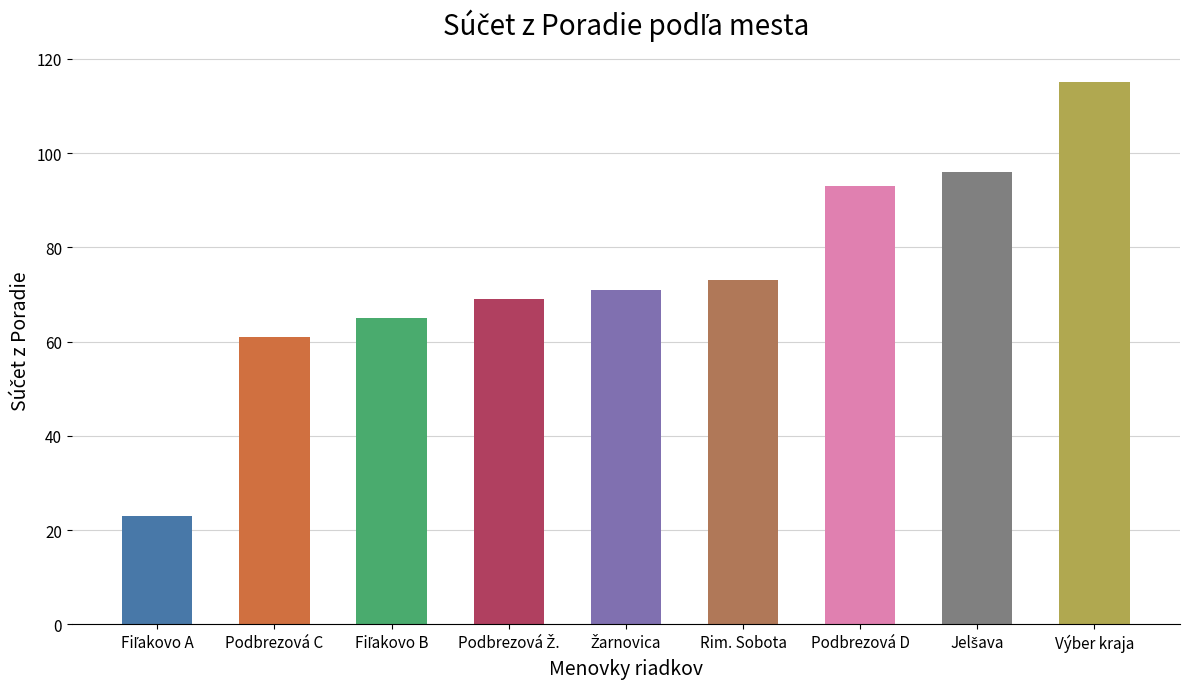

What is the label of the 3rd bar from the right?

Podbrezová D